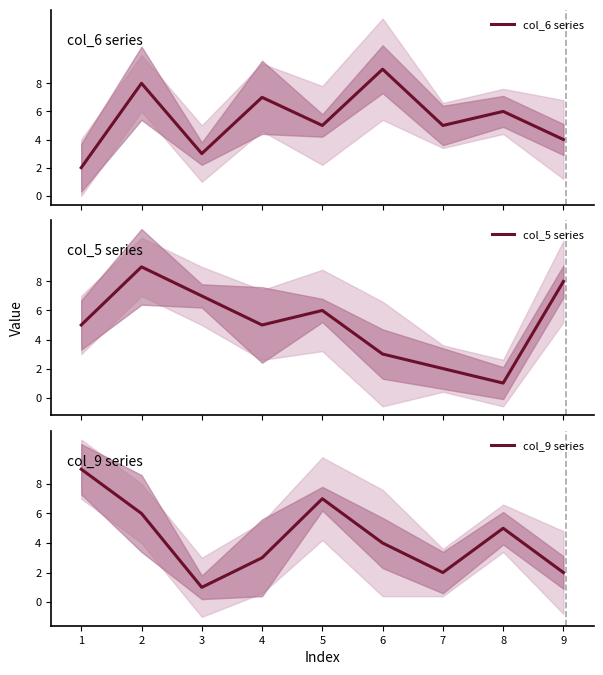

Rank the series by their maximum value, from highest to lowest.

col_6 series, col_5 series, col_9 series